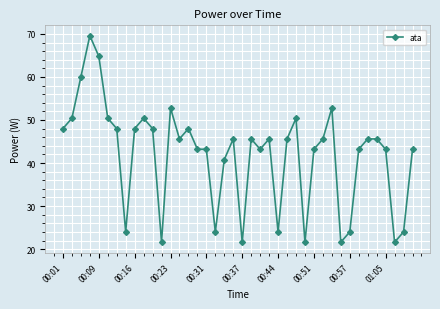

What is the smallest value displayed?

21.6